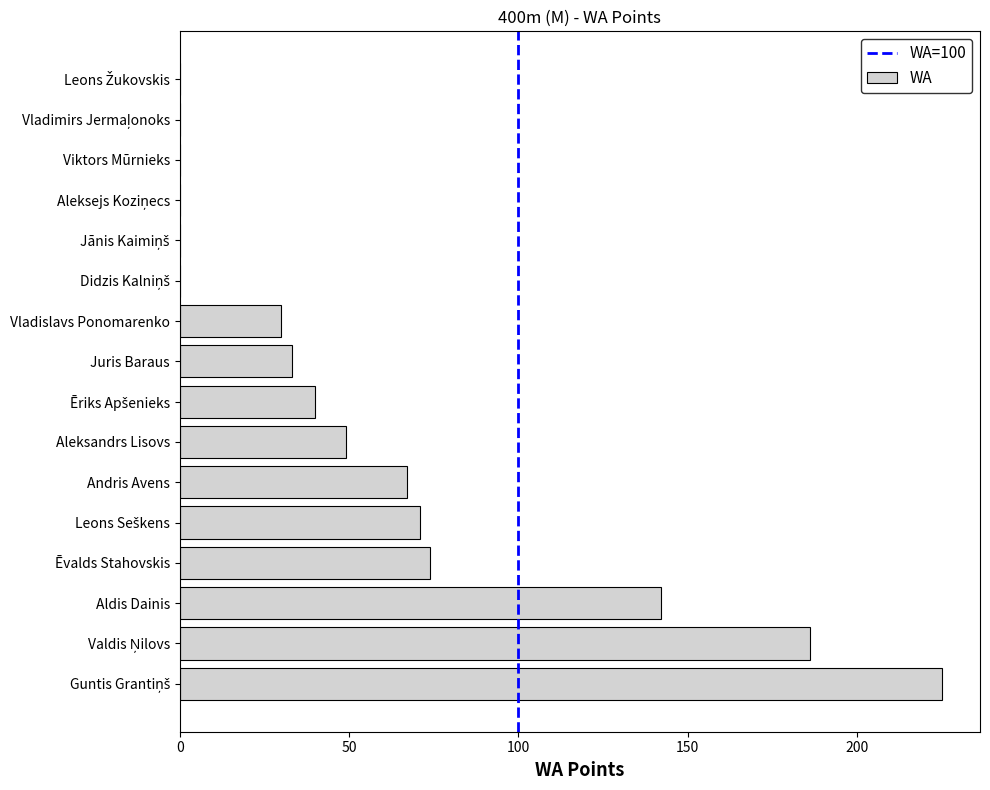

At which label is the value closest to 112?

Aldis Dainis